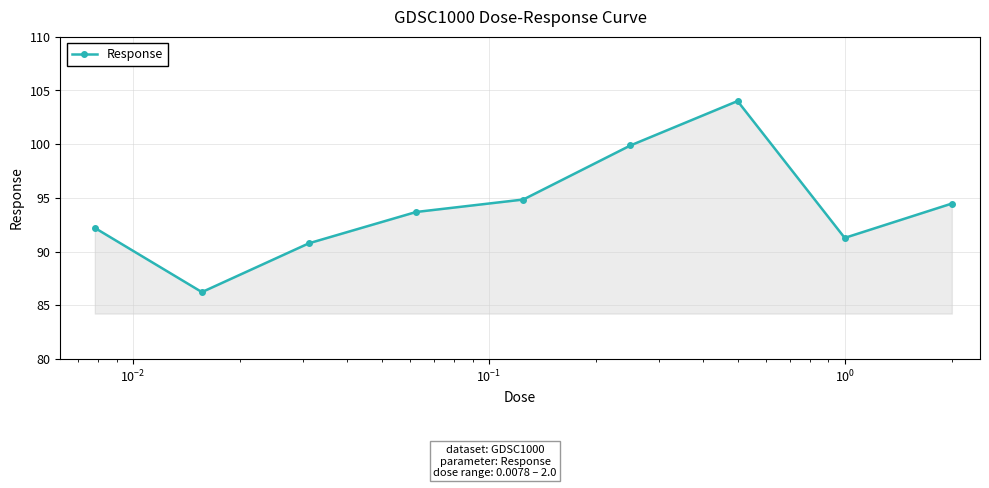

What is the maximum value shown in the chart?

104.0